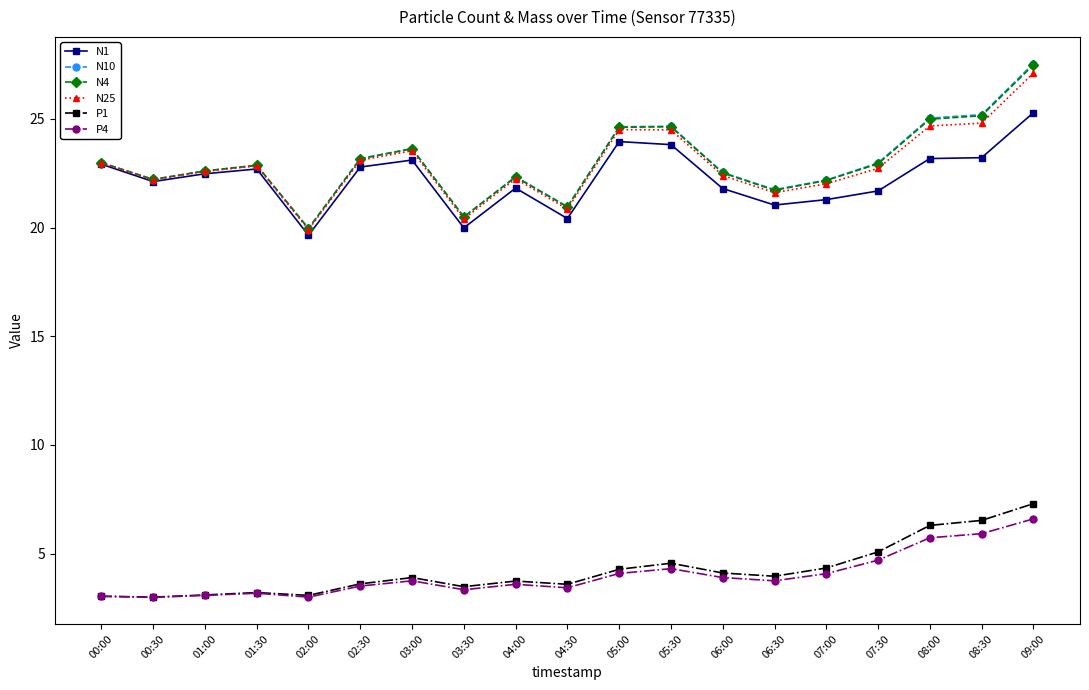

What is the value of the P1 point at the 11th from the left?

4.3